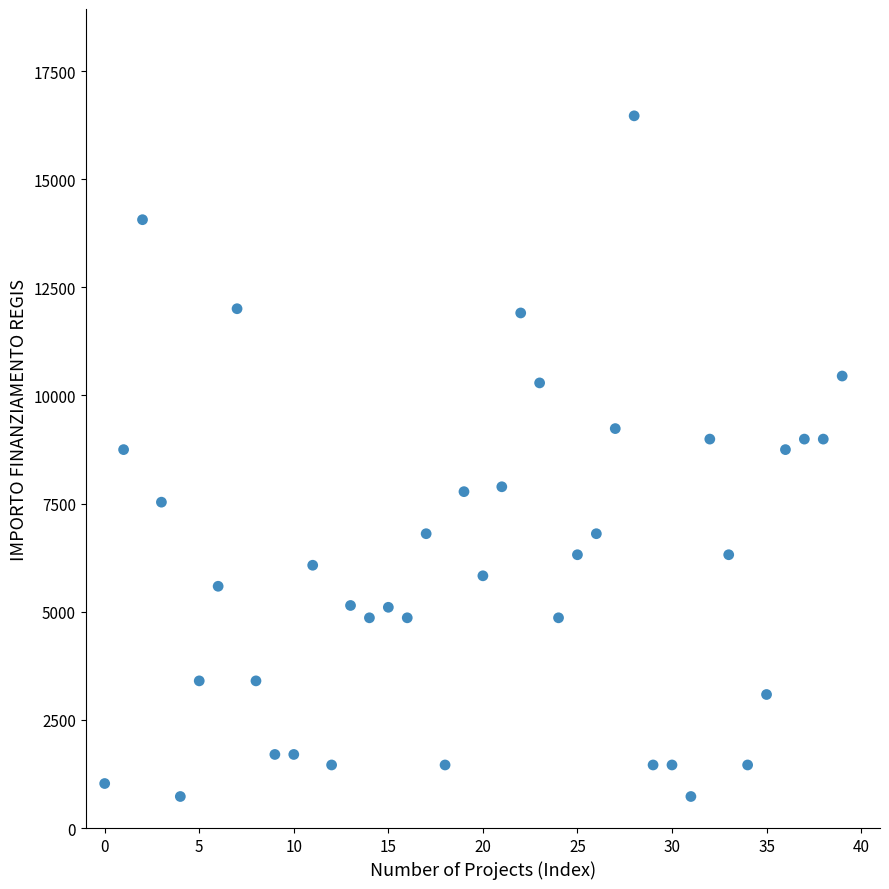

What is the range of Y values (max minus min)?

15735